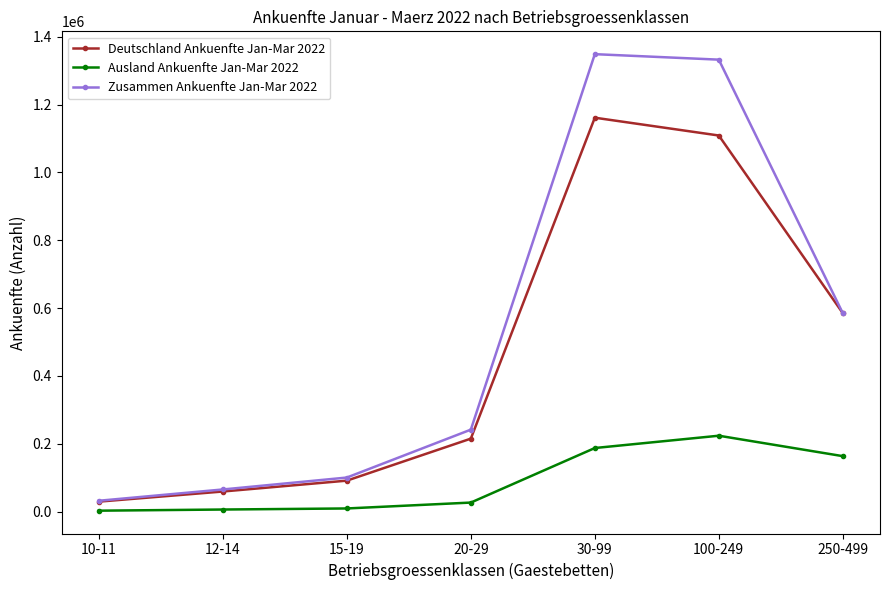

List the labels in order of Zusammen Ankuenfte Jan-Mar 2022 value, smallest first.

10-11, 12-14, 15-19, 20-29, 250-499, 100-249, 30-99